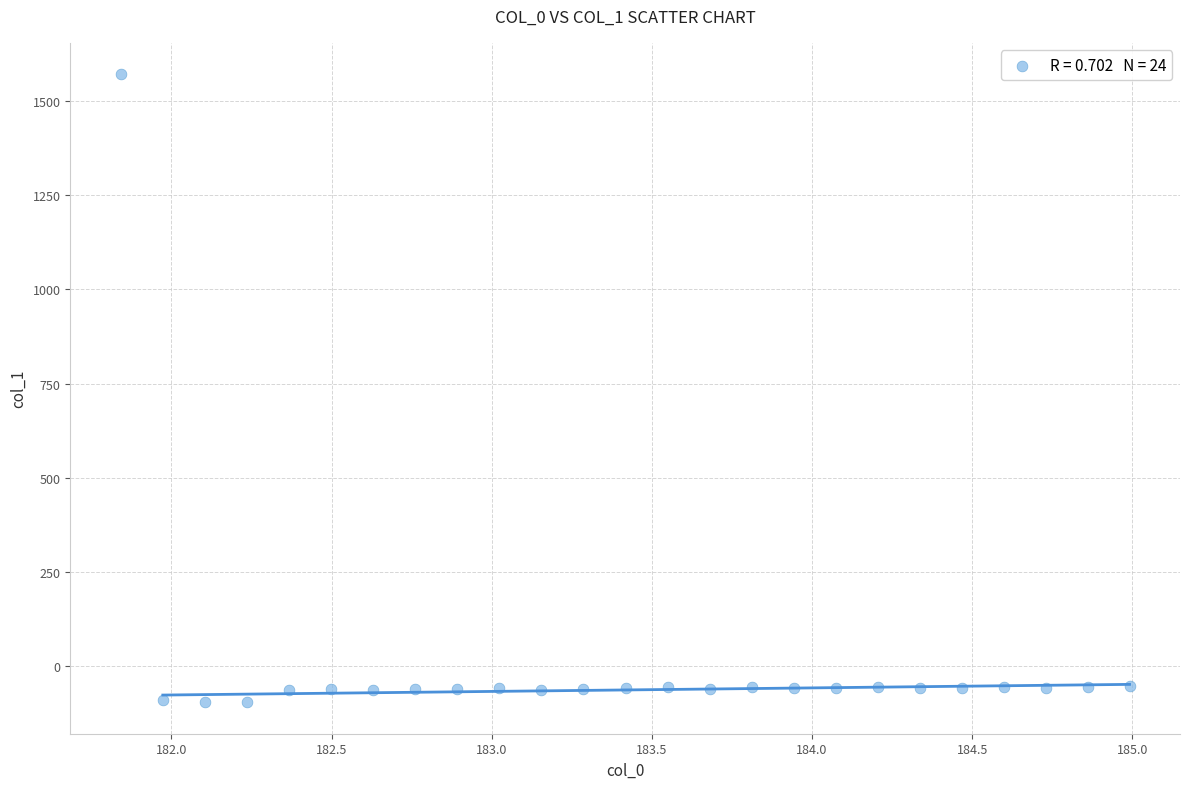

What is the range of Y values (max minus min)?

1665.7